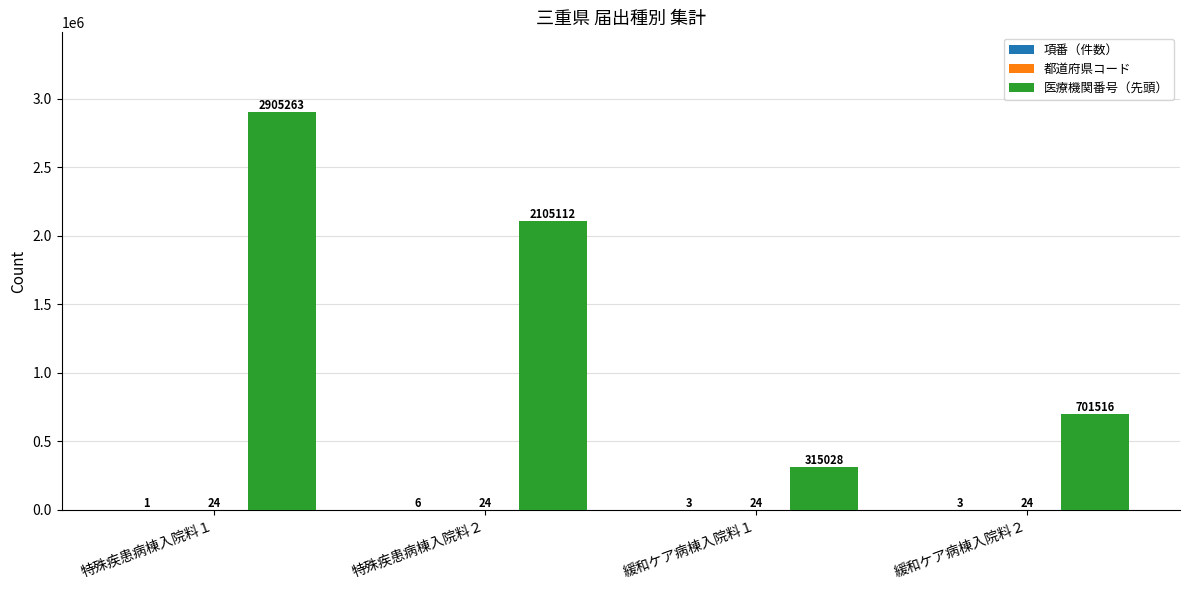

What is the approximate value of 医療機関番号（先頭） at 緩和ケア病棟入院料２, to the nearest 10?

701520